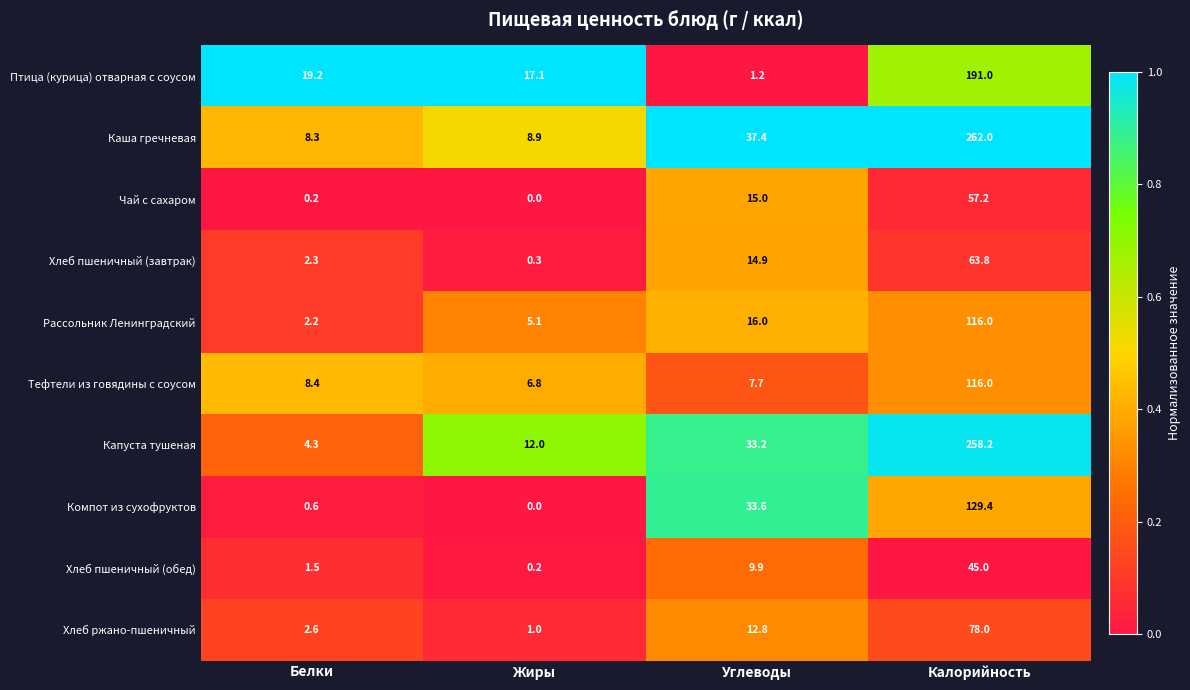

What is the total value across all series at Калорийность?

1316.6